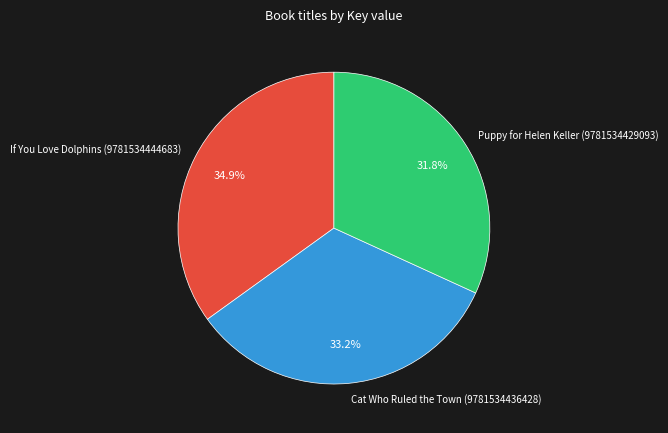

To the nearest percent, what portion does Cat Who Ruled the Town (9781534436428) represent?

33%